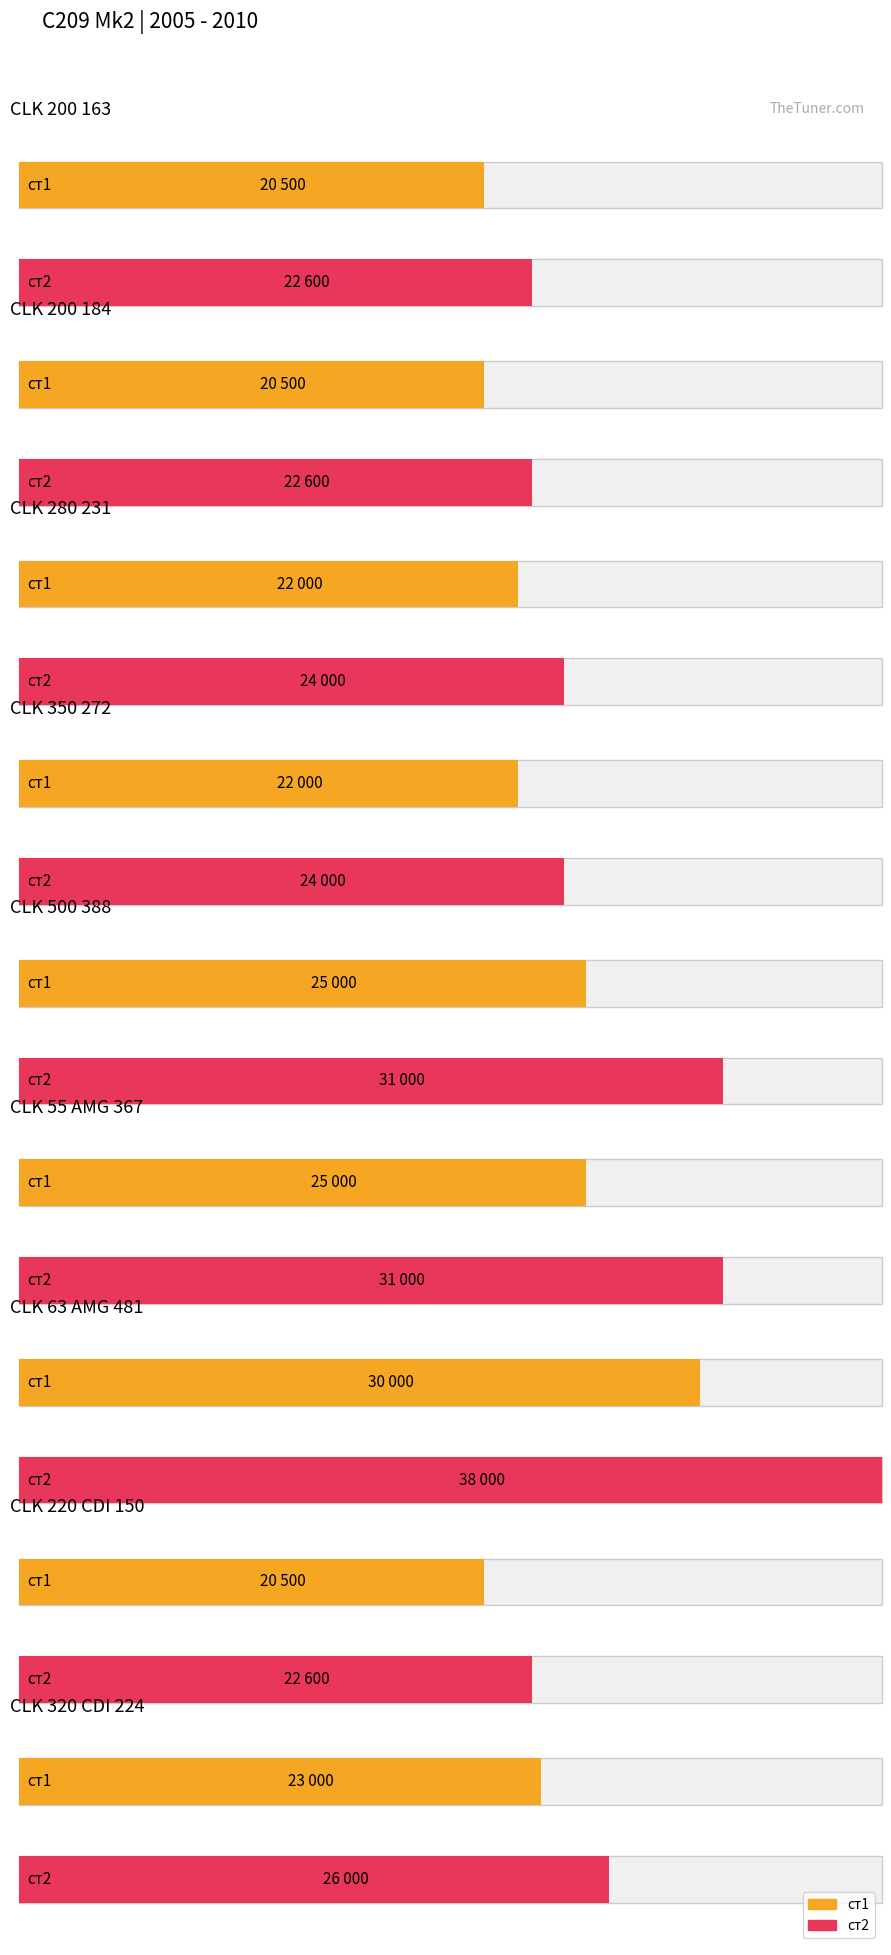

Rank the series by their maximum value, from highest to lowest.

ст2, ст1